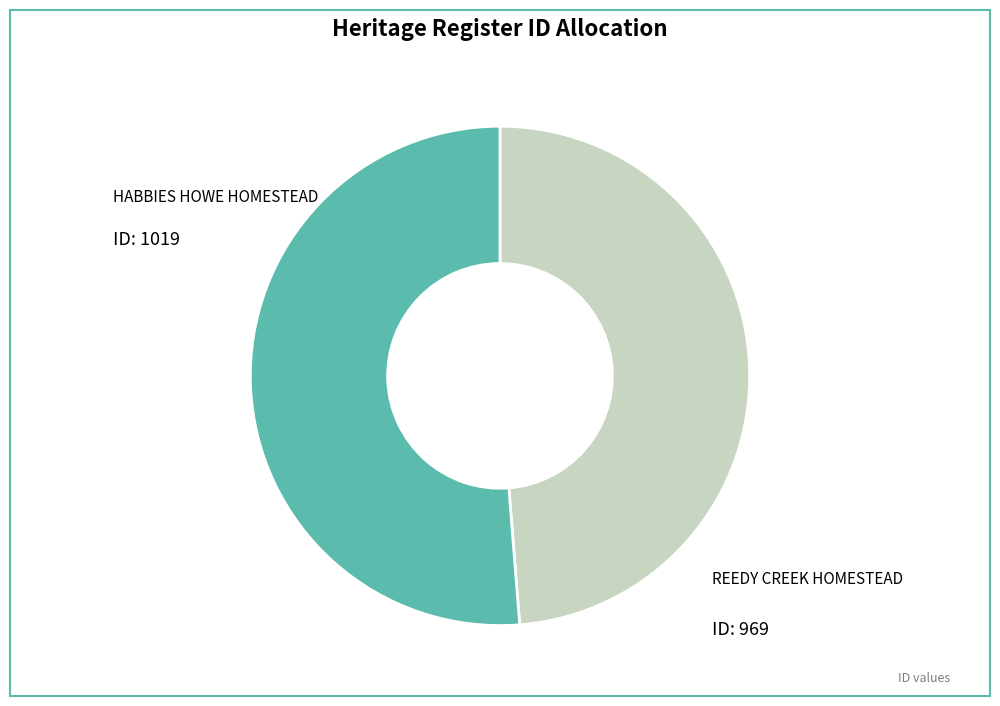

Rank the categories by value from highest to lowest.

HABBIES HOWE HOMESTEAD, REEDY CREEK HOMESTEAD